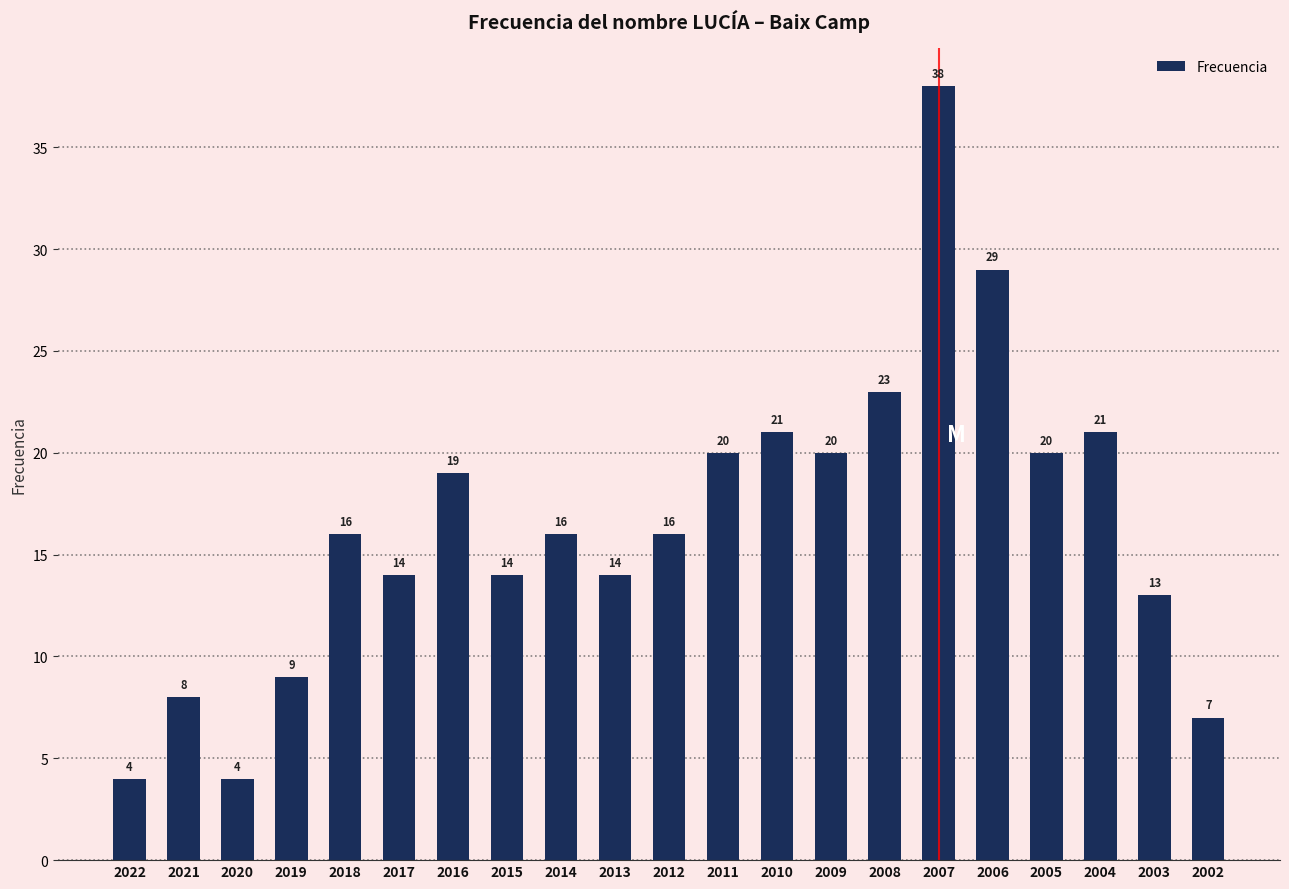

What is the sum of all values?

346